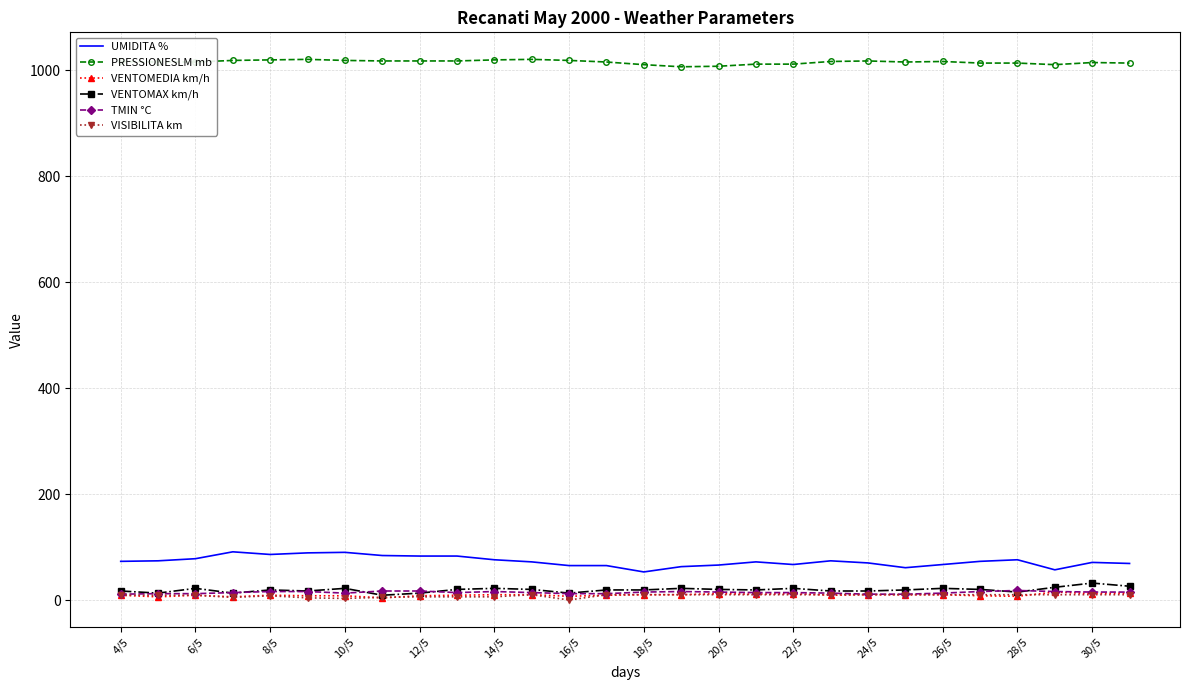

True or false: VENTOMAX km/h and UMIDITA % cross at least once.

False